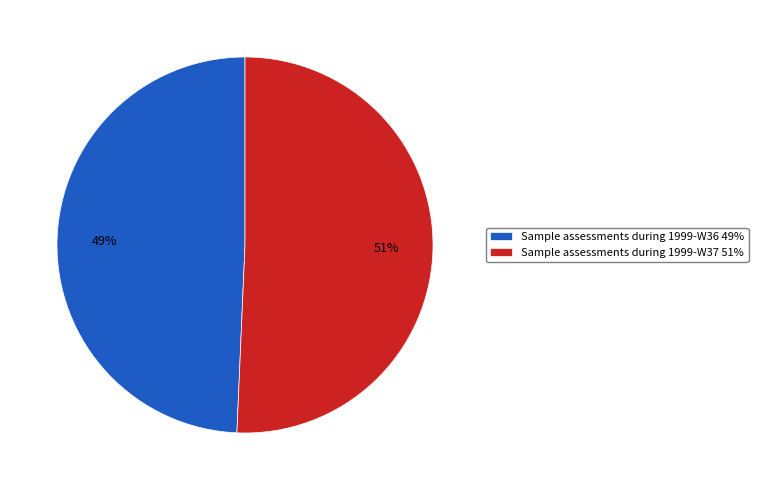

How many segments does this pie chart have?

2